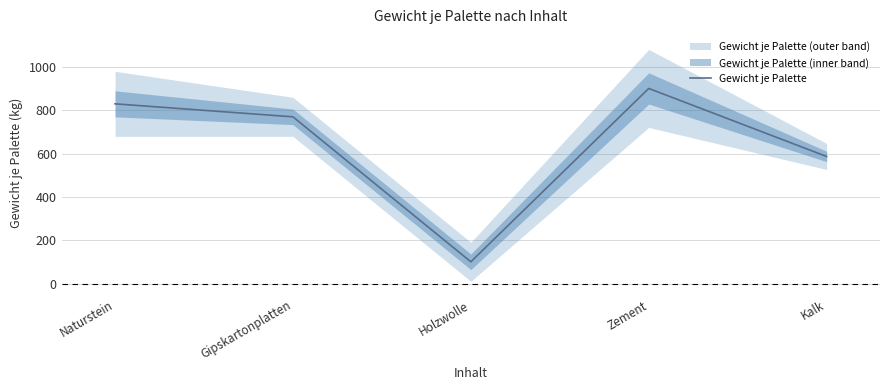

What is the minimum value shown in the chart?

101